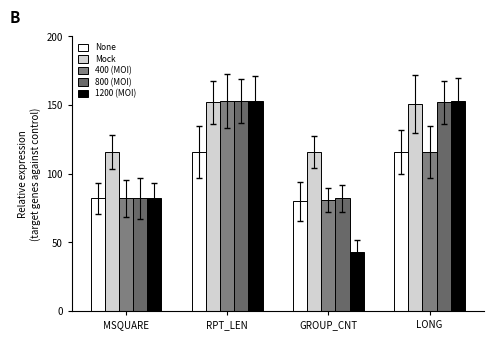

What is the maximum value for 800 (MOI)?

153